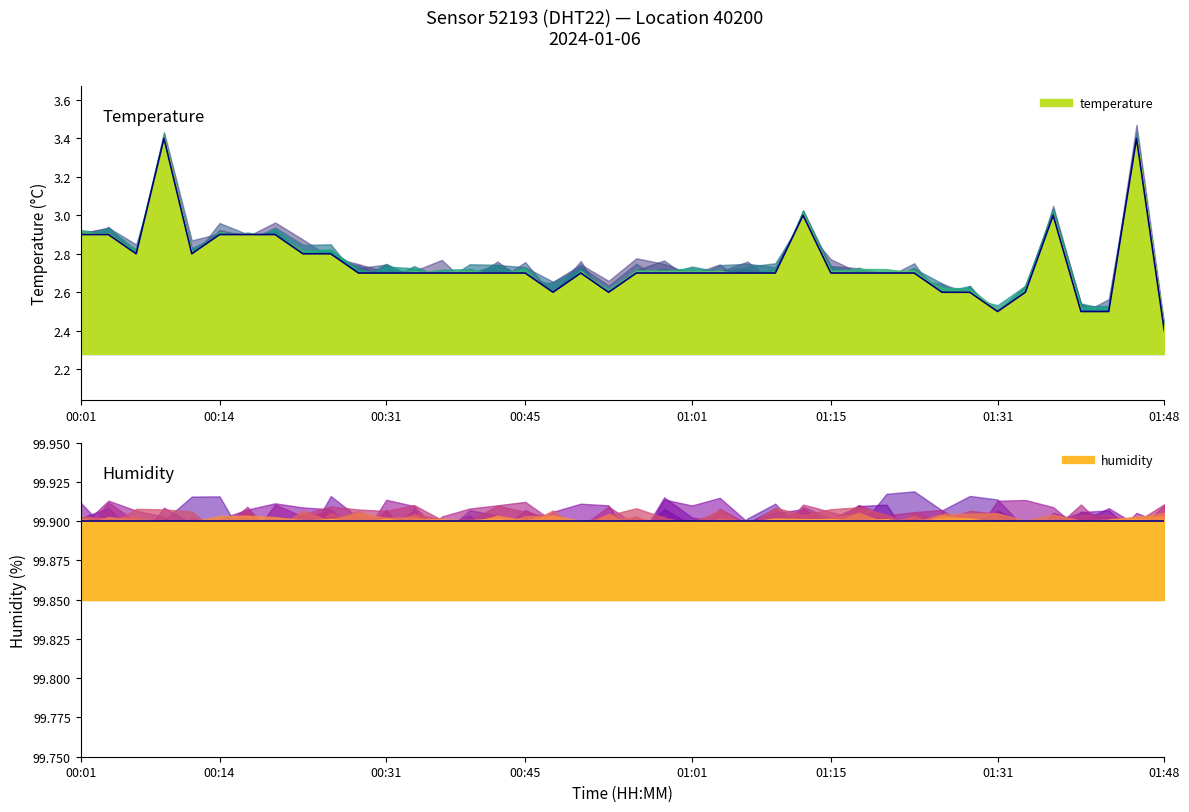

True or false: the data shows 0.9 at 00:01.

False